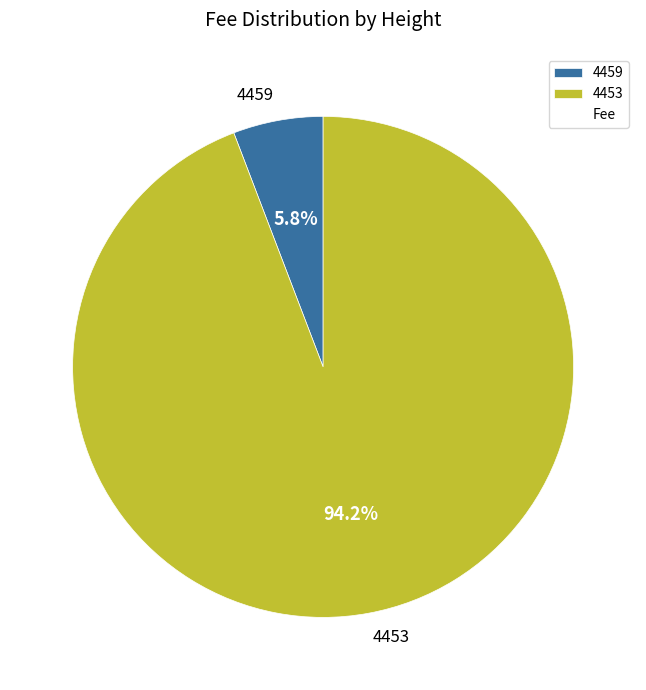

True or false: 4453 accounts for 94% of the total.

True